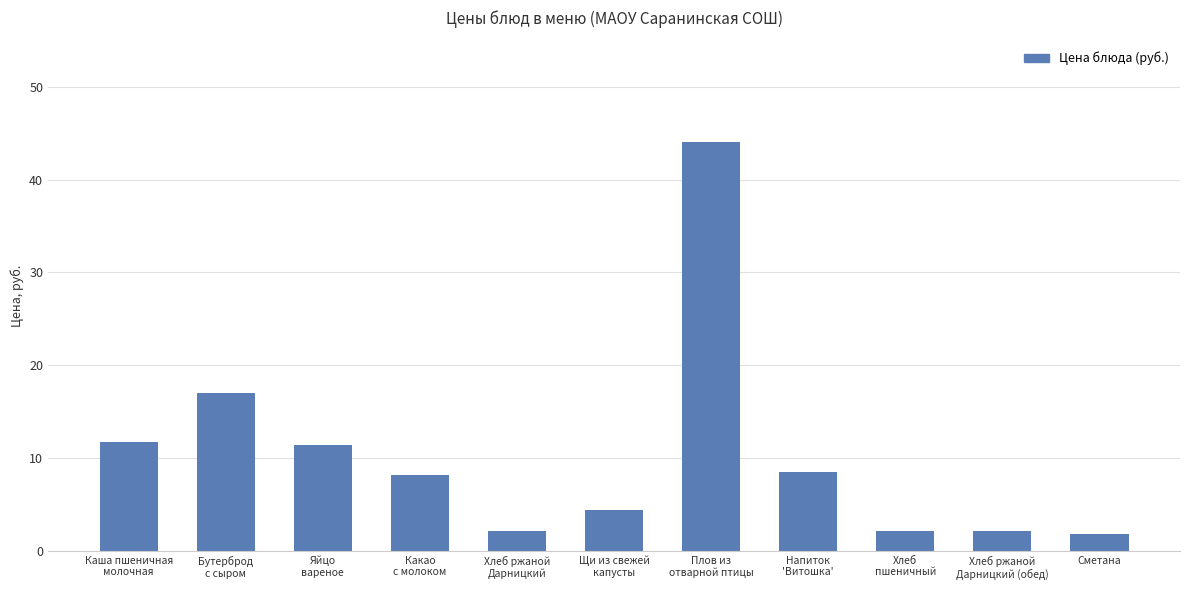

What is the average value?

10.3